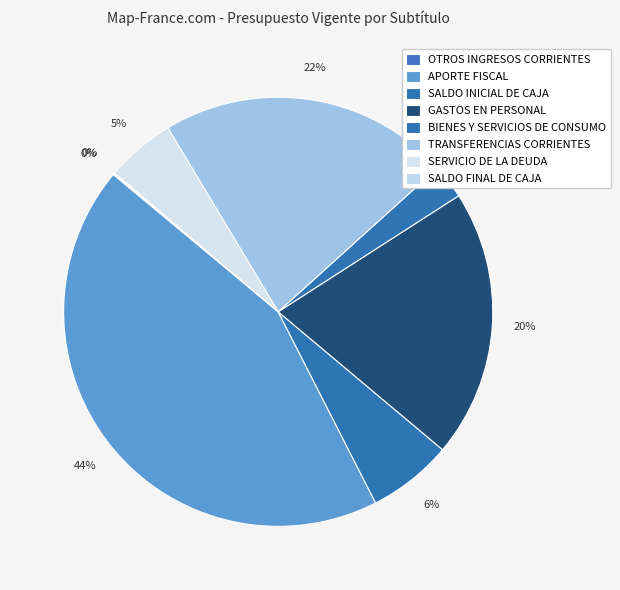

To the nearest percent, what is the difference between the SALDO FINAL DE CAJA and TRANSFERENCIAS CORRIENTES slice percentages?

22%